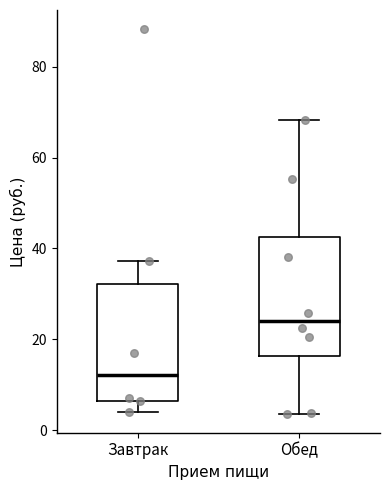

Where is the upper edge of the box for Завтрак on the y-axis? The values are not printed on the chart, so give them approximately, as read against the axis.

32